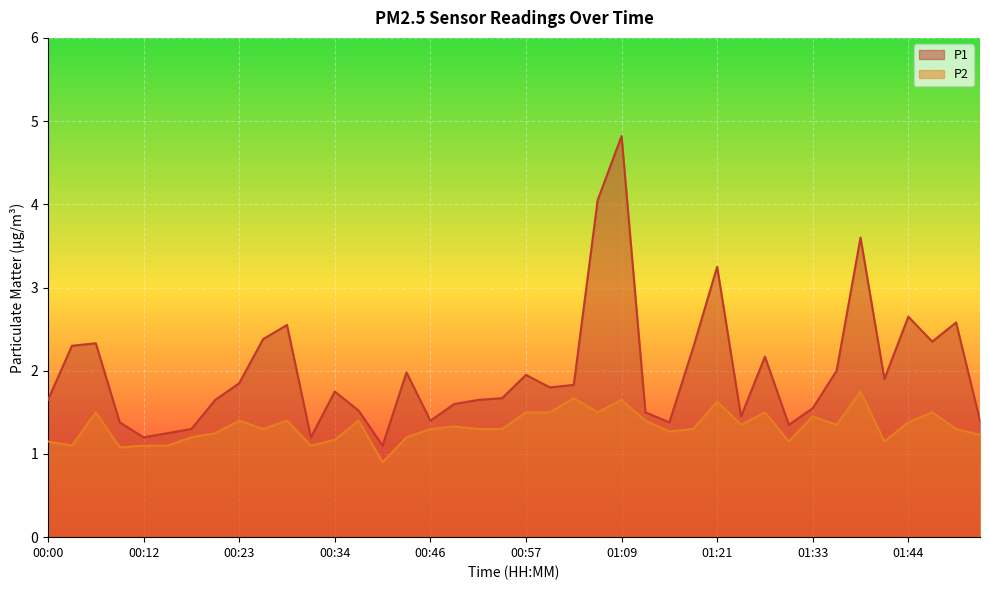

True or false: P2 and P1 cross at least once.

False